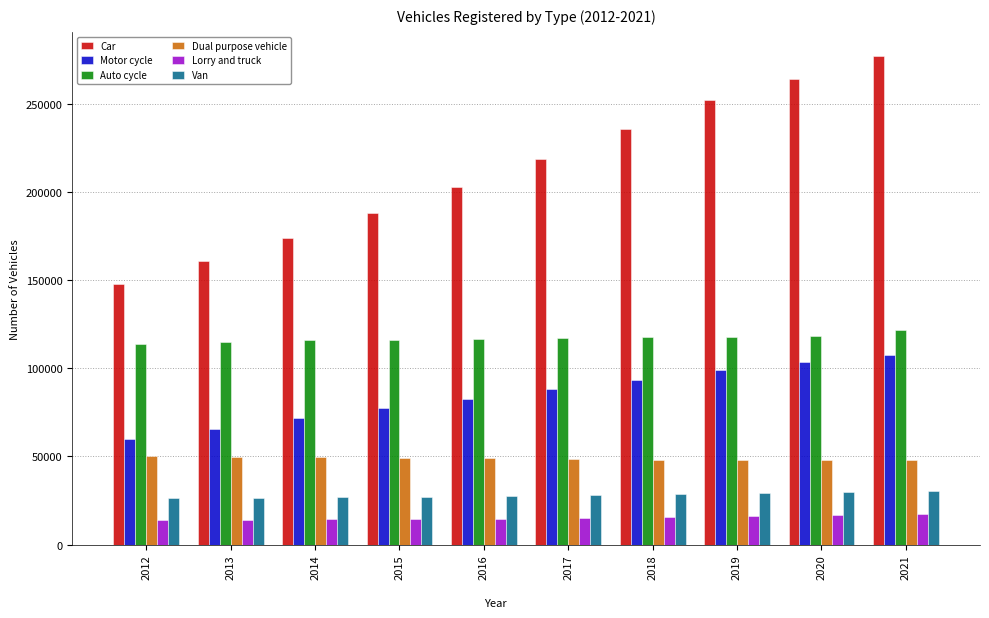

Rank the series at 2019 from lowest to highest value.

Lorry and truck, Van, Dual purpose vehicle, Motor cycle, Auto cycle, Car